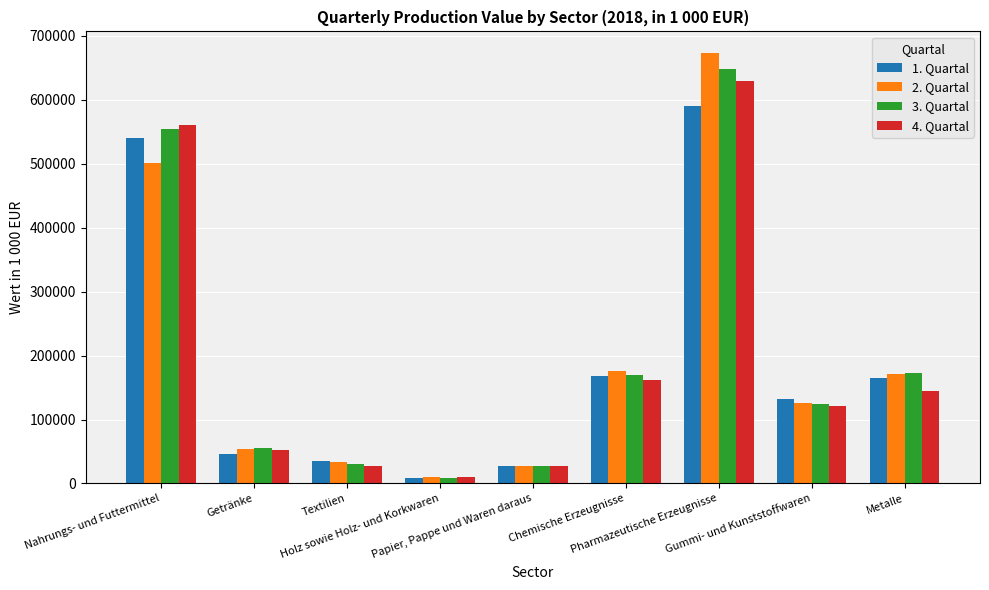

At which category does the chart reach its peak across all series?

Pharmazeutische Erzeugnisse